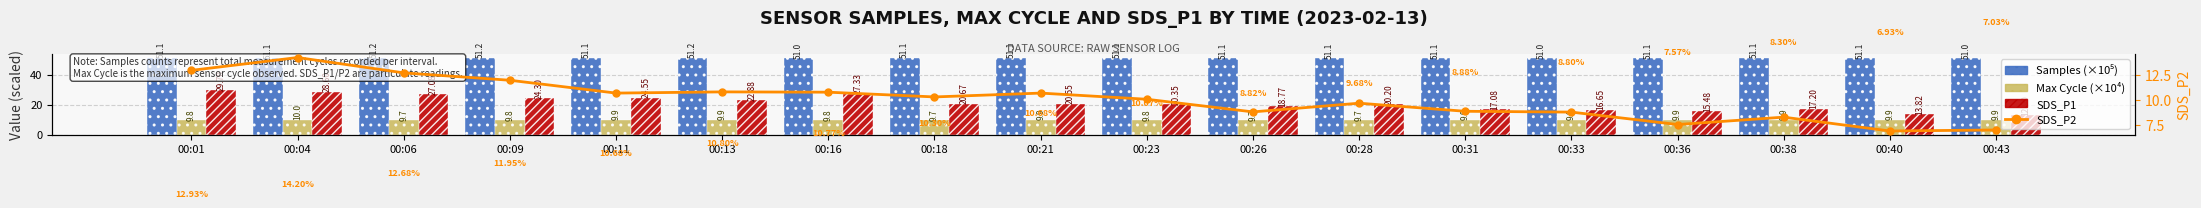

Rank the series at 00:18 from highest to lowest value.

Samples (×10⁵), SDS_P1, SDS_P2, Max Cycle (×10⁴)